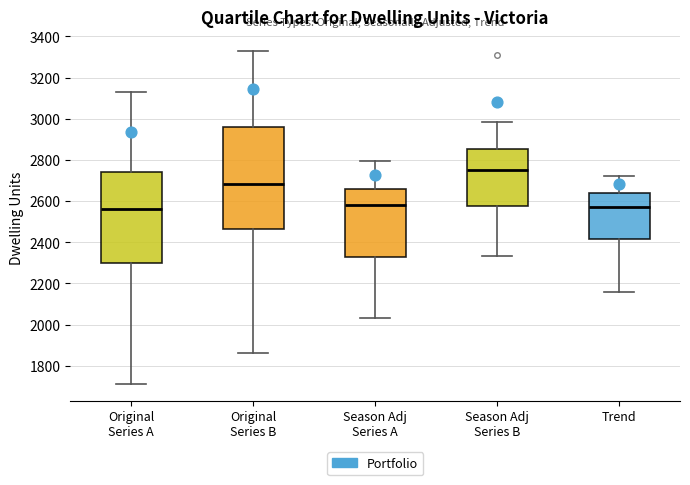

Reading left to right, read every box against the y-axis: the position of its median line, the range the box covers, and the ends of its whiskers. The values are not printed on the chart, so give them approximately, as read against the axis.

Original Series A: median 2560, box 2300 to 2740, whiskers 1720 to 3140
Original Series B: median 2680, box 2460 to 2960, whiskers 1860 to 3340
Season Adj Series A: median 2580, box 2320 to 2660, whiskers 2040 to 2800
Season Adj Series B: median 2760, box 2580 to 2860, whiskers 2340 to 2980
Trend: median 2580, box 2420 to 2640, whiskers 2160 to 2720